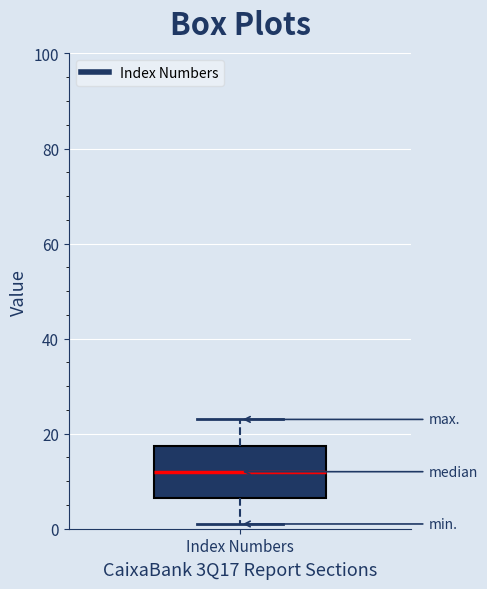

Read this box plot against the y-axis: the position of the median line, the range covered by the box, and the ends of both whiskers. The values are not printed on the chart, so give them approximately, as read against the axis.

median 12, box 6 to 18, whiskers 2 to 24